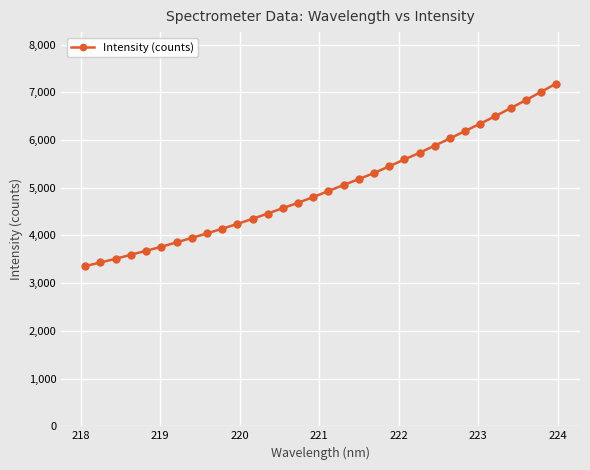

Reading right to left, list all the values displayed in this chart.

7184.1	7007.9	6835.8	6667.6	6502.5	6343.2	6189.8	6033.0	5882.9	5732.6	5592.6	5449.9	5308.0	5181.9	5057.8	4931.2	4804.8	4685.4	4572.8	4459.4	4348.7	4240.9	4141.1	4042.8	3948.3	3854.9	3763.0	3678.1	3596.0	3511.2	3434.1	3357.9